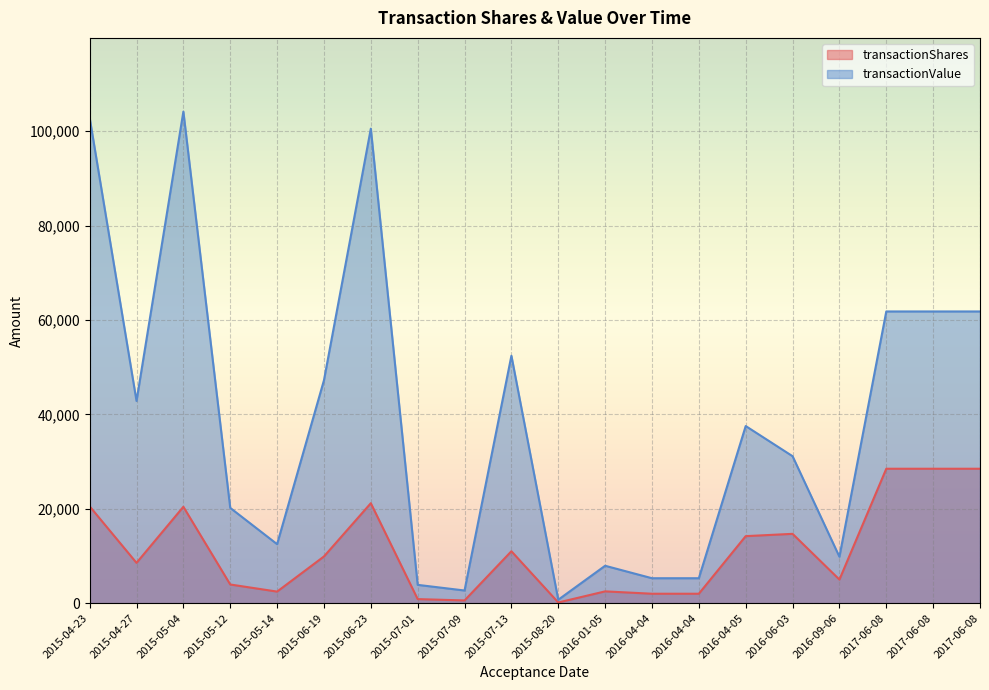

How many values in the transactionValue series exceed 37527?

9